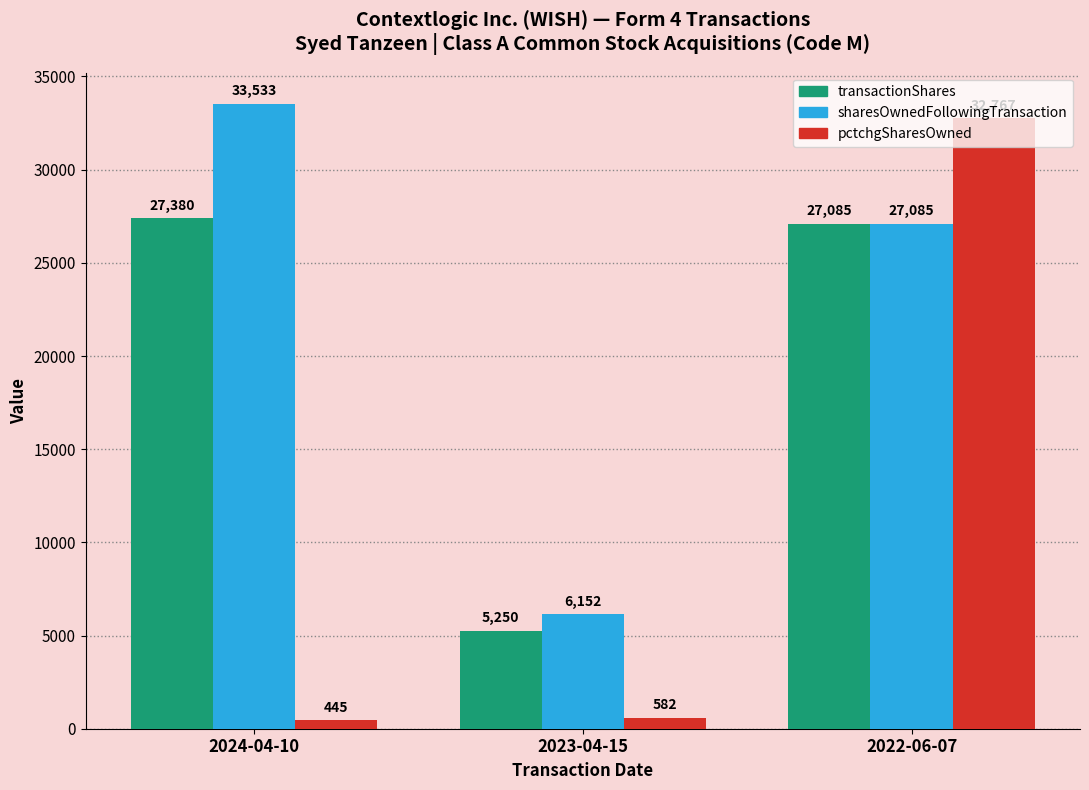

What position from the left is 2023-04-15?

2